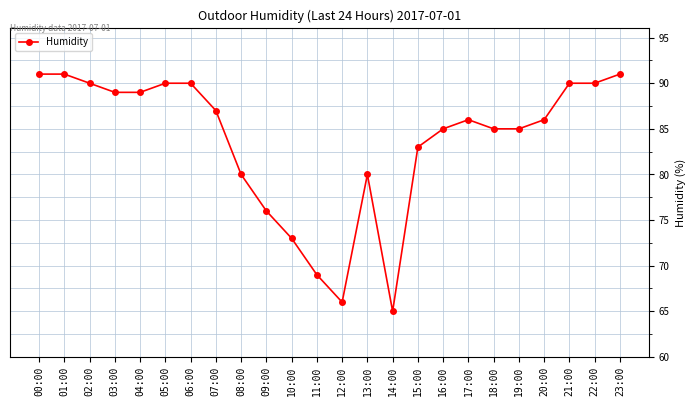

Approximately how many times larger is the value at 06:00 compared to 19:00?

1.1